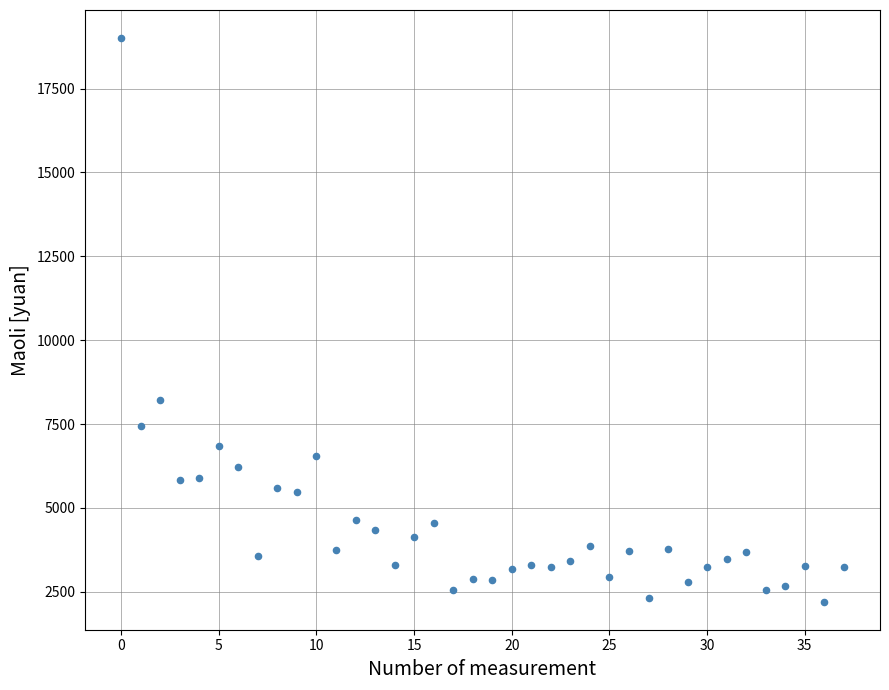

What Y value in the scatter plot is closest to 10604?

8214.9